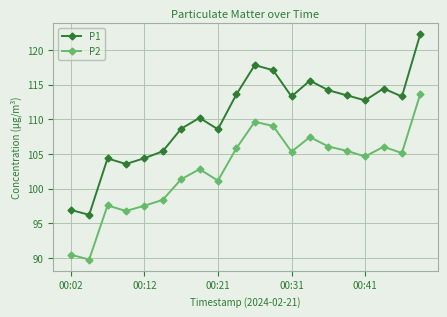

List the series in order of their overall mean, highest first.

P1, P2